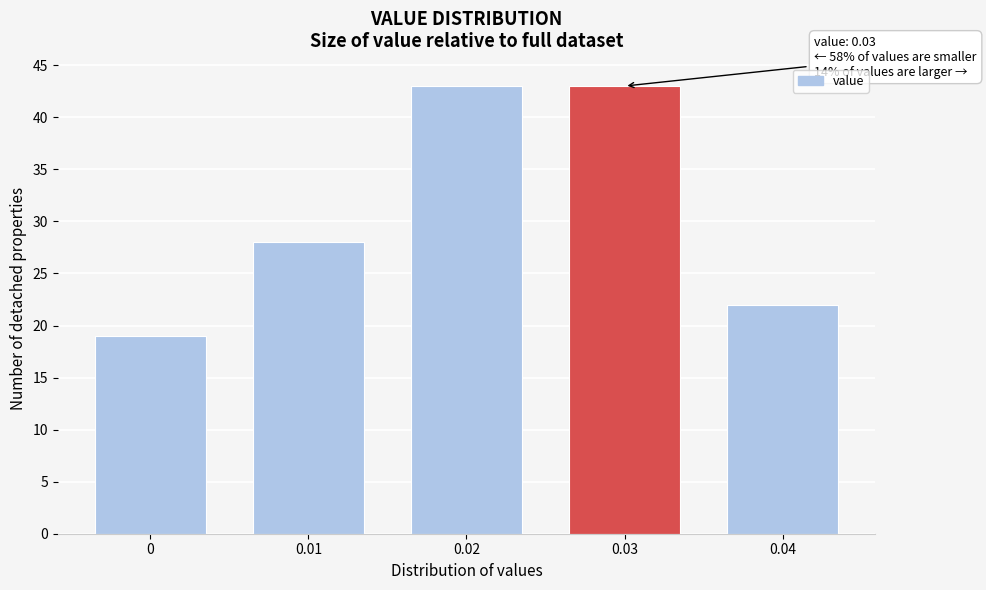

Reading left to right, extract all data points from this chart.

19	28	43	43	22